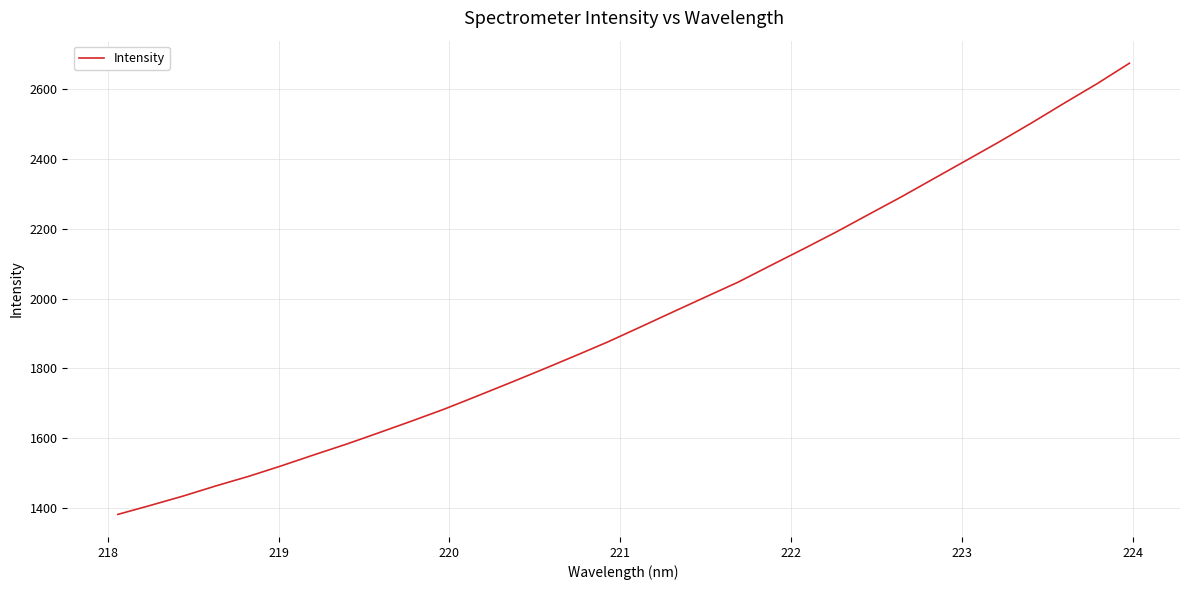

What is the difference between the maximum and minimum values?

1290.6